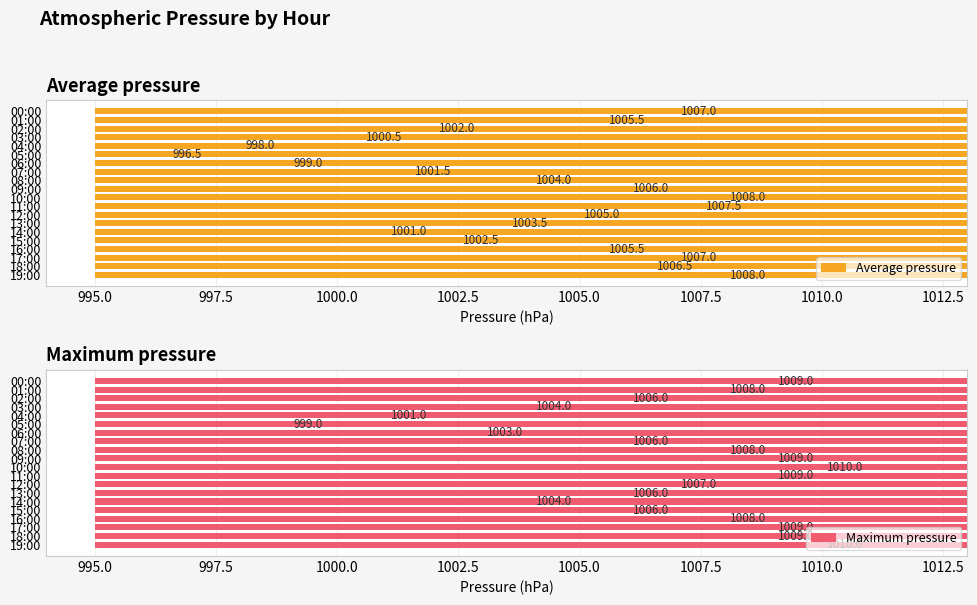

Reading right to left, extract all data points from this chart.

Average pressure: 1008.0	1006.5	1007.0	1005.5	1002.5	1001.0	1003.5	1005.0	1007.5	1008.0	1006.0	1004.0	1001.5	999.0	996.5	998.0	1000.5	1002.0	1005.5	1007.0
Maximum pressure: 1010.0	1009.0	1009.0	1008.0	1006.0	1004.0	1006.0	1007.0	1009.0	1010.0	1009.0	1008.0	1006.0	1003.0	999.0	1001.0	1004.0	1006.0	1008.0	1009.0